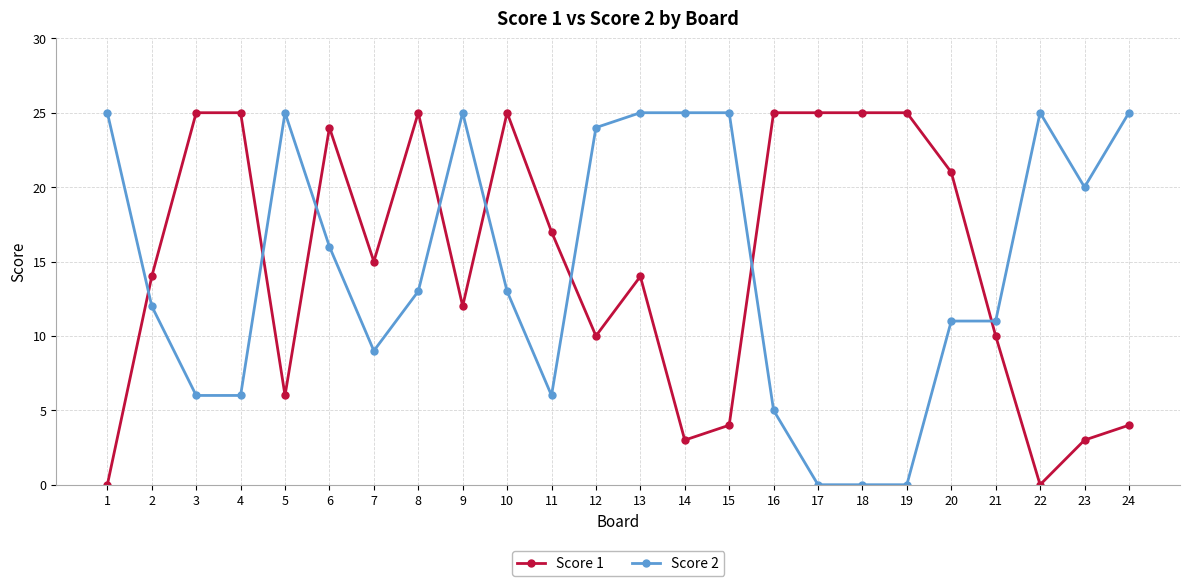

What is the highest value of the Score 2 series?

25